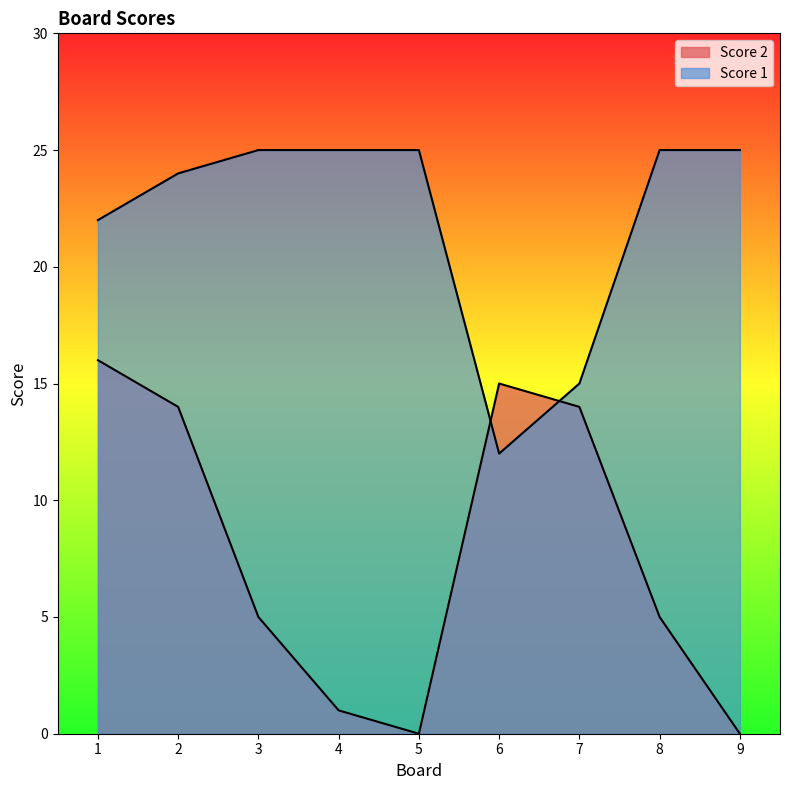

Reading left to right, transcribe all the data shown in this chart.

Score 1: 1=22	2=24	3=25	4=25	5=25	6=12	7=15	8=25	9=25
Score 2: 1=16	2=14	3=5	4=1	5=0	6=15	7=14	8=5	9=0